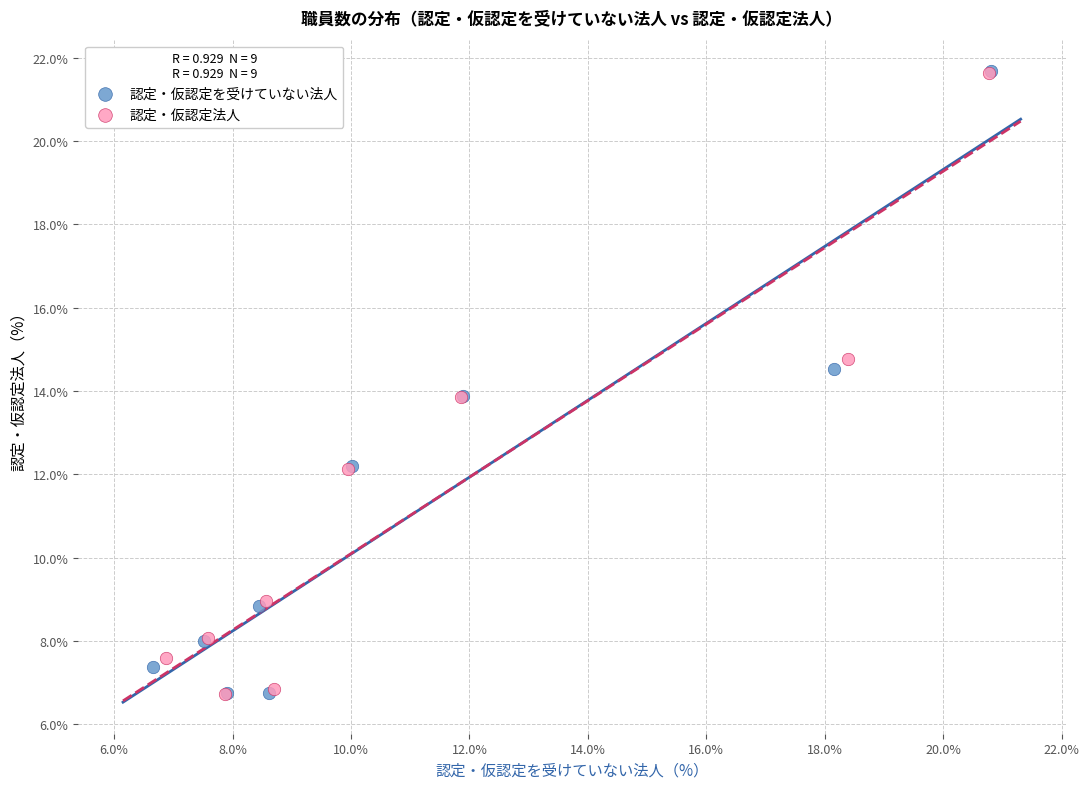

Which series has the largest Y range (max minus min)?

認定・仮認定を受けていない法人